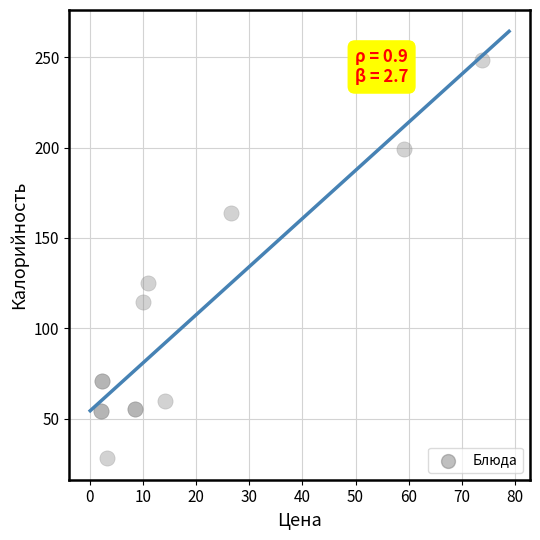

What Y value in the scatter plot is closest to 138?

125.0